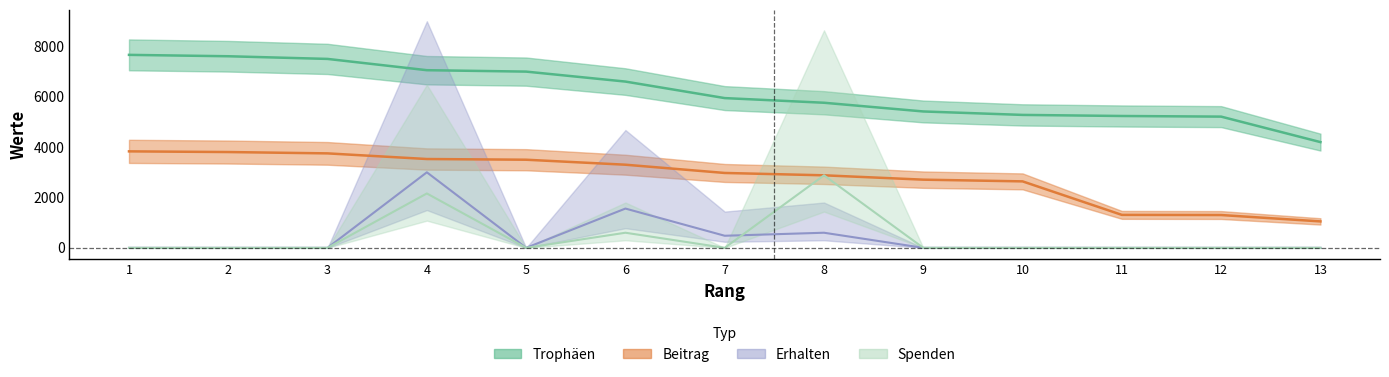

True or false: Trophäen has a value of 10587 at 3.

False